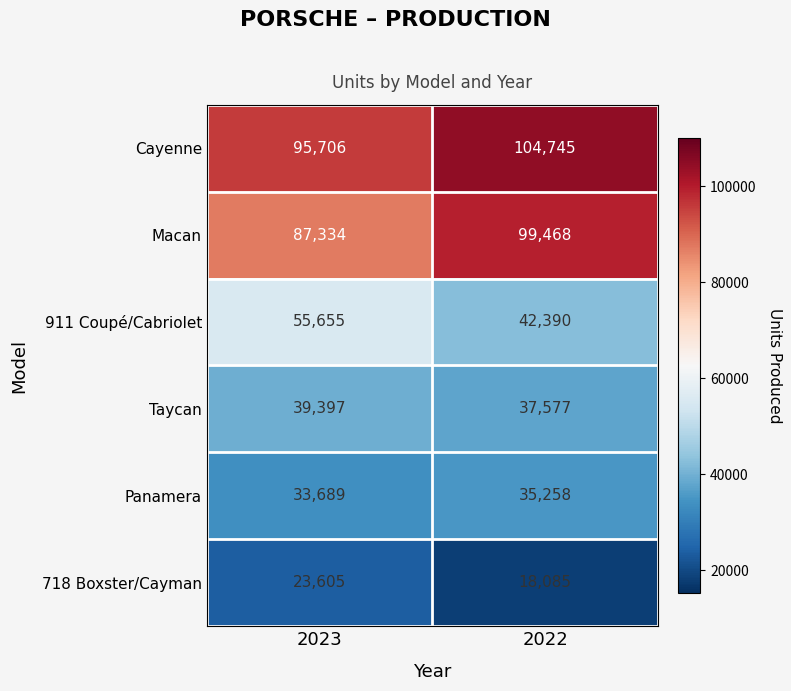

What is the sum of the 718 Boxster/Cayman values at 2023 and 2022?

41690